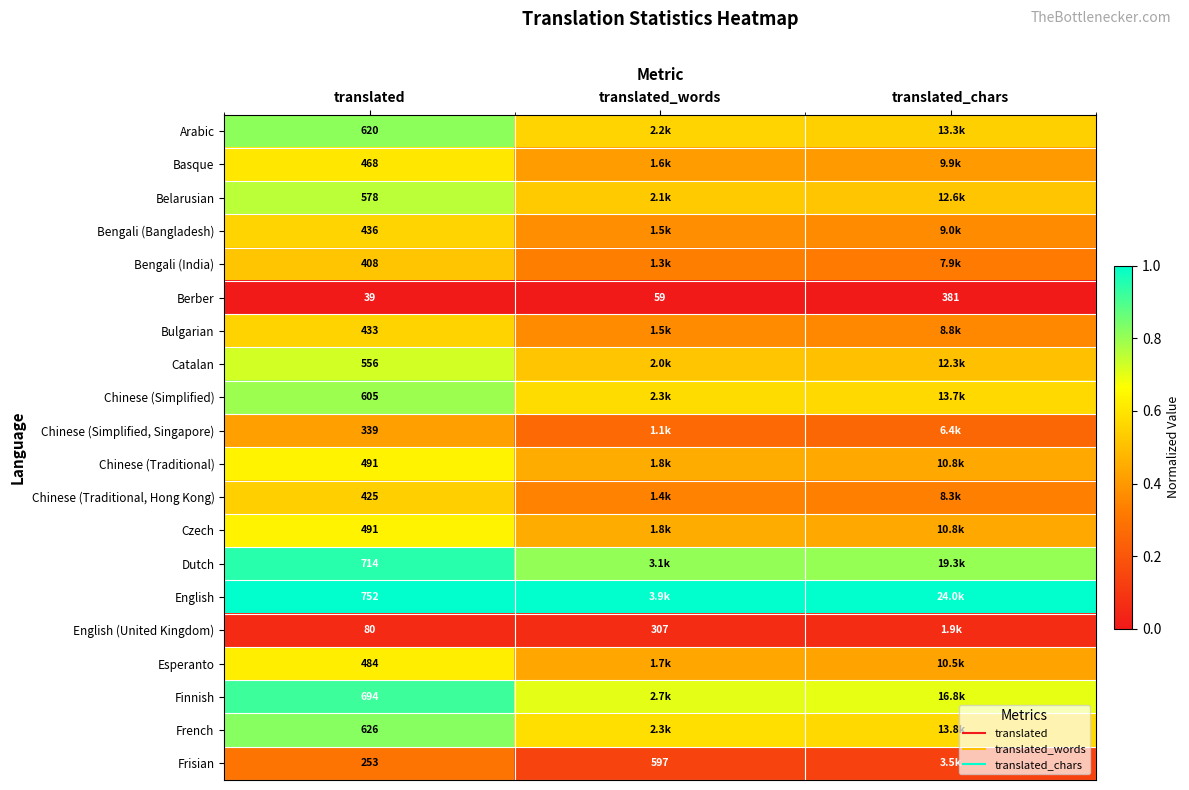

List the series in order of their peak value, lowest first.

Berber, English (United Kingdom), Frisian, Chinese (Simplified, Singapore), Bengali (India), Chinese (Traditional, Hong Kong), Bulgarian, Bengali (Bangladesh), Basque, Esperanto, Chinese (Traditional), Czech, Catalan, Belarusian, Chinese (Simplified), Arabic, French, Finnish, Dutch, English